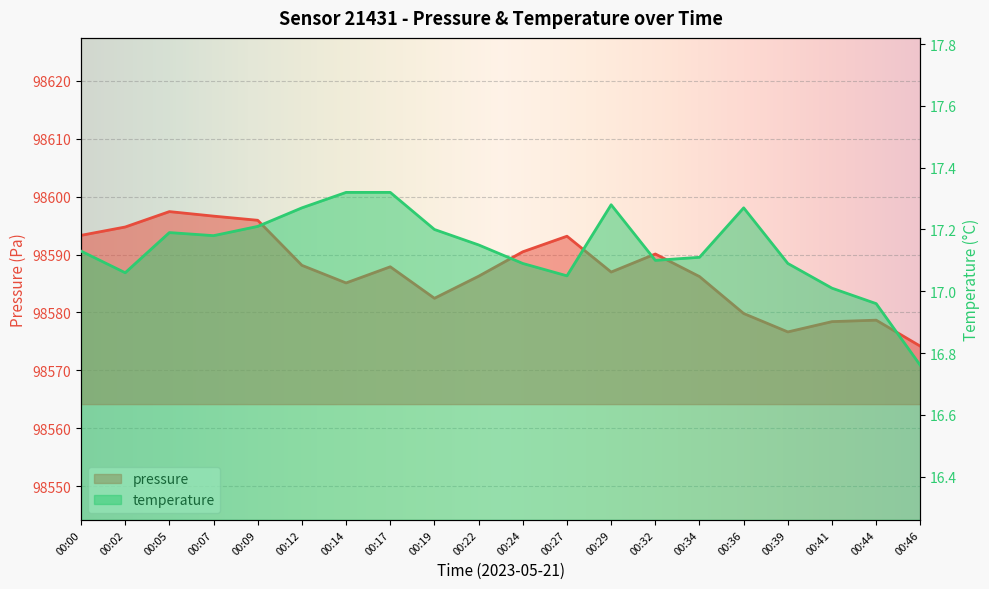

In temperature, how many points are higher than both neighbors (excluding endpoints)?

3